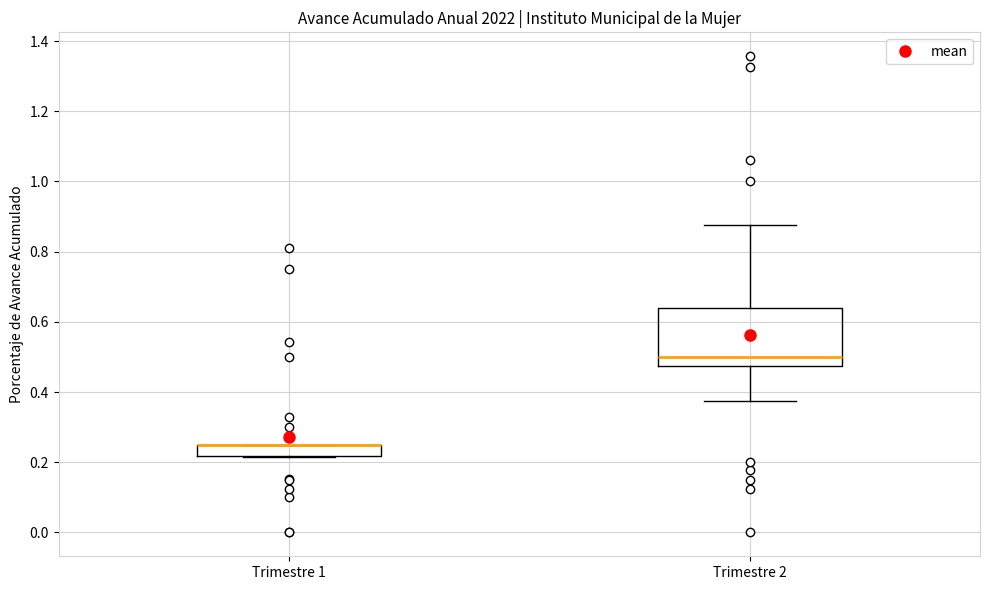

Reading left to right, transcribe this box plot: for each box, give where its median line is, the range the box spans, and where its two whiskers end, as read against the y-axis. The values are not printed on the chart, so give them approximately, as read against the axis.

Trimestre 1: median 0.26 (drawn on the box's upper edge), box 0.22 to 0.26, whiskers 0.22 to 0.26
Trimestre 2: median 0.50, box 0.48 to 0.64, whiskers 0.38 to 0.88